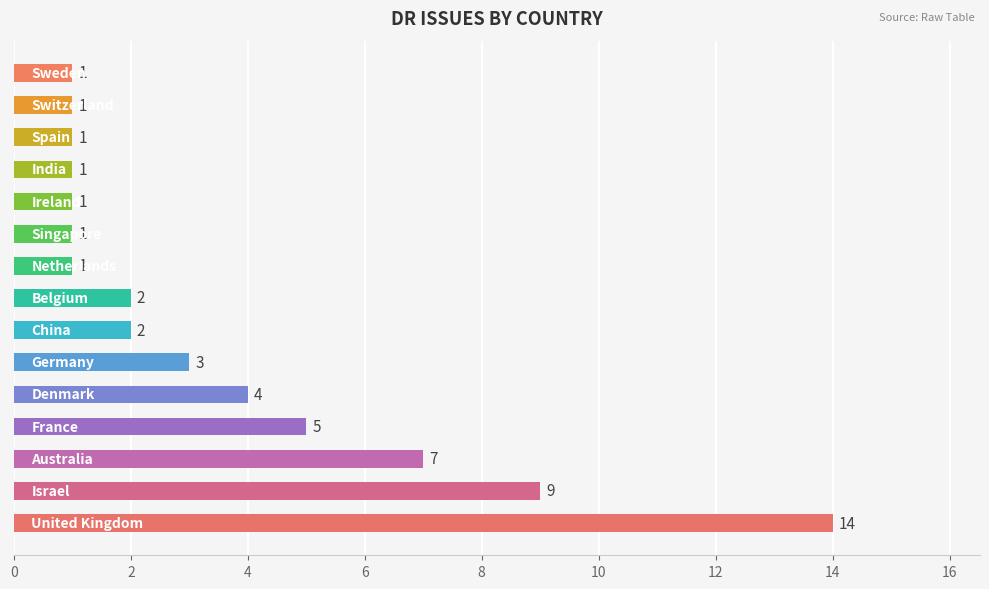

What is the difference between the maximum and second lowest values?

13